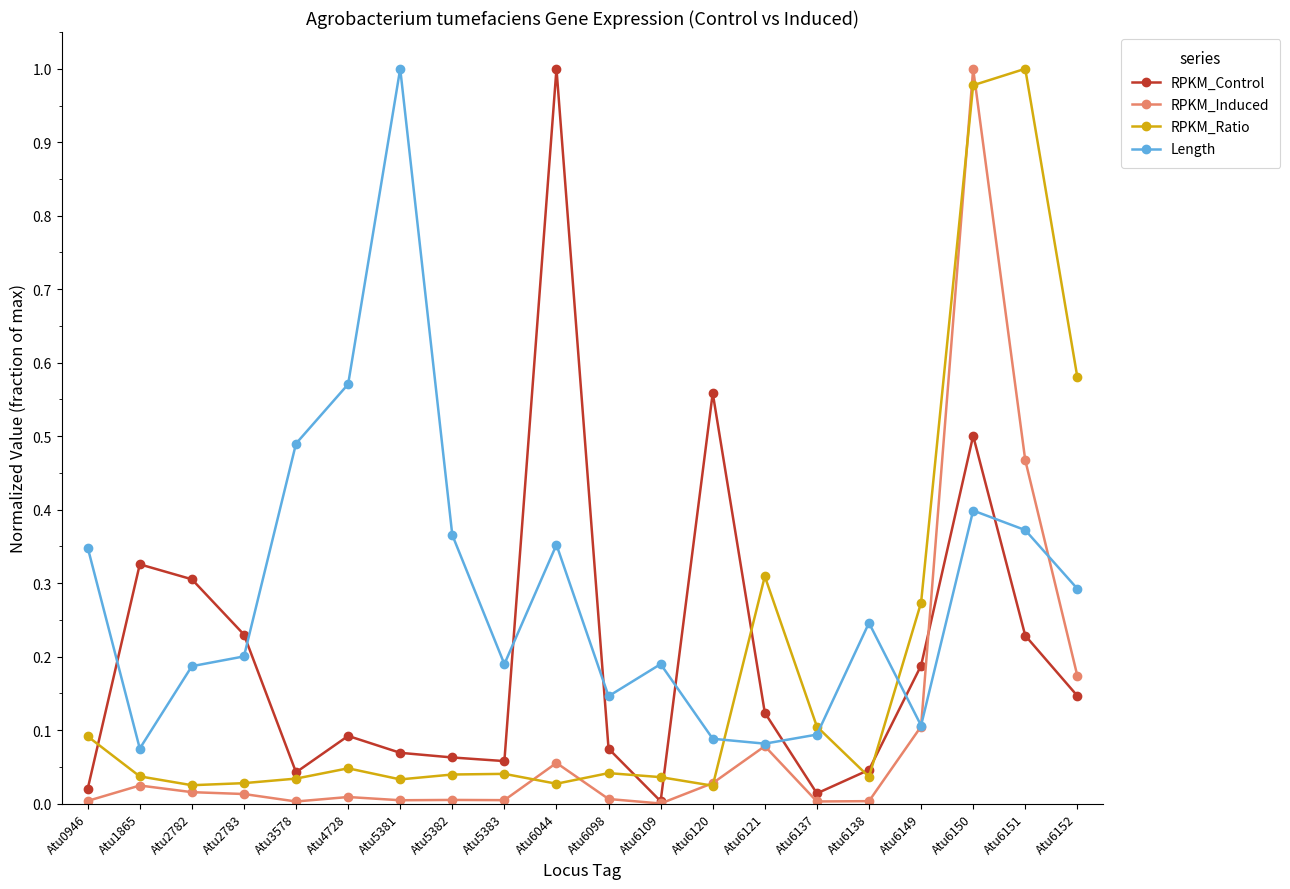

True or false: RPKM_Control has more than 1 points higher than both neighbors.

True